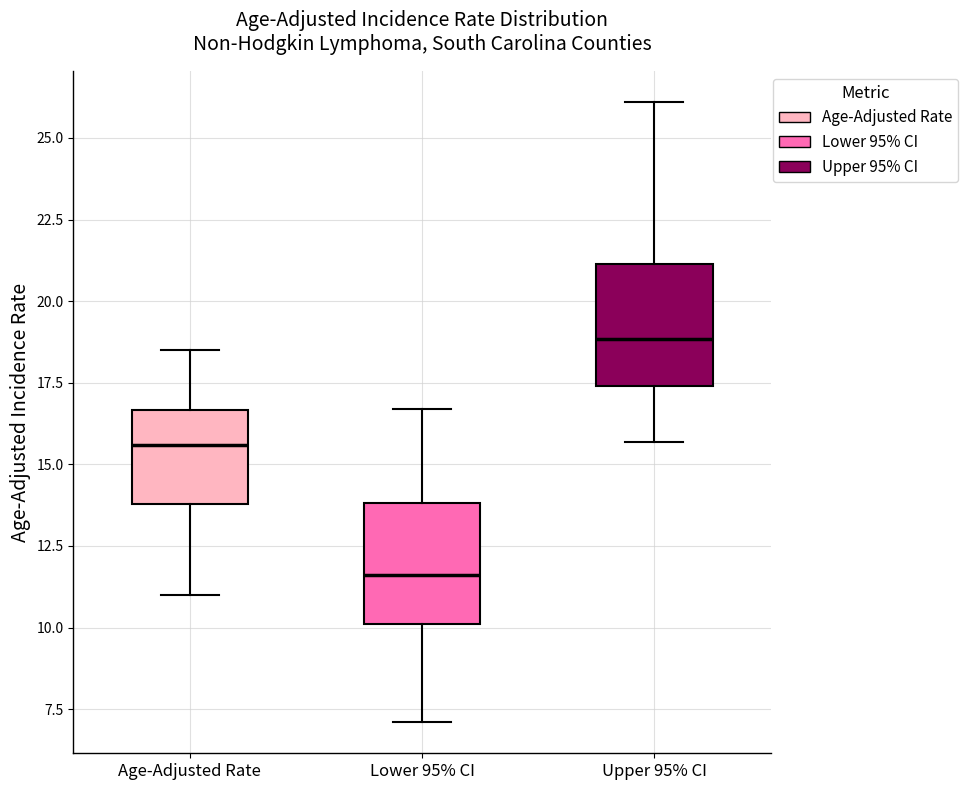

Reading left to right, read every box against the y-axis: the position of its median line, the range the box covers, and the ends of its whiskers. The values are not printed on the chart, so give them approximately, as read against the axis.

Age-Adjusted Rate: median 15.5, box 14.0 to 16.5, whiskers 11.0 to 18.5
Lower 95% CI: median 11.5, box 10.0 to 14.0, whiskers 7.0 to 16.5
Upper 95% CI: median 19.0, box 17.5 to 21.0, whiskers 15.5 to 26.0